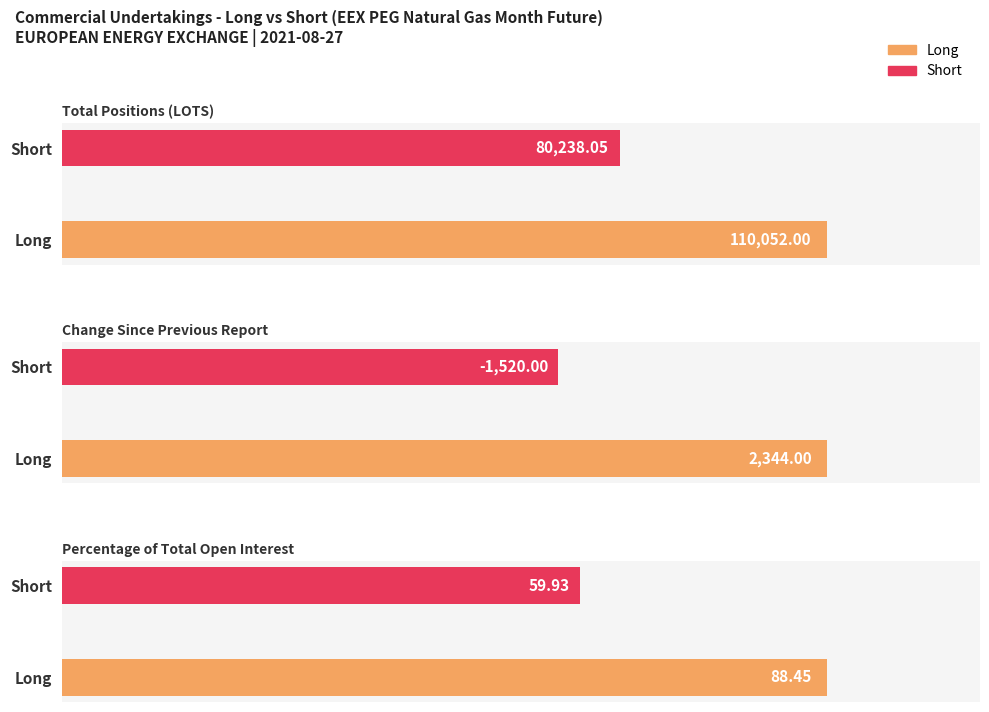

What is the difference between the maximum and minimum values in the Long series?

109963.6